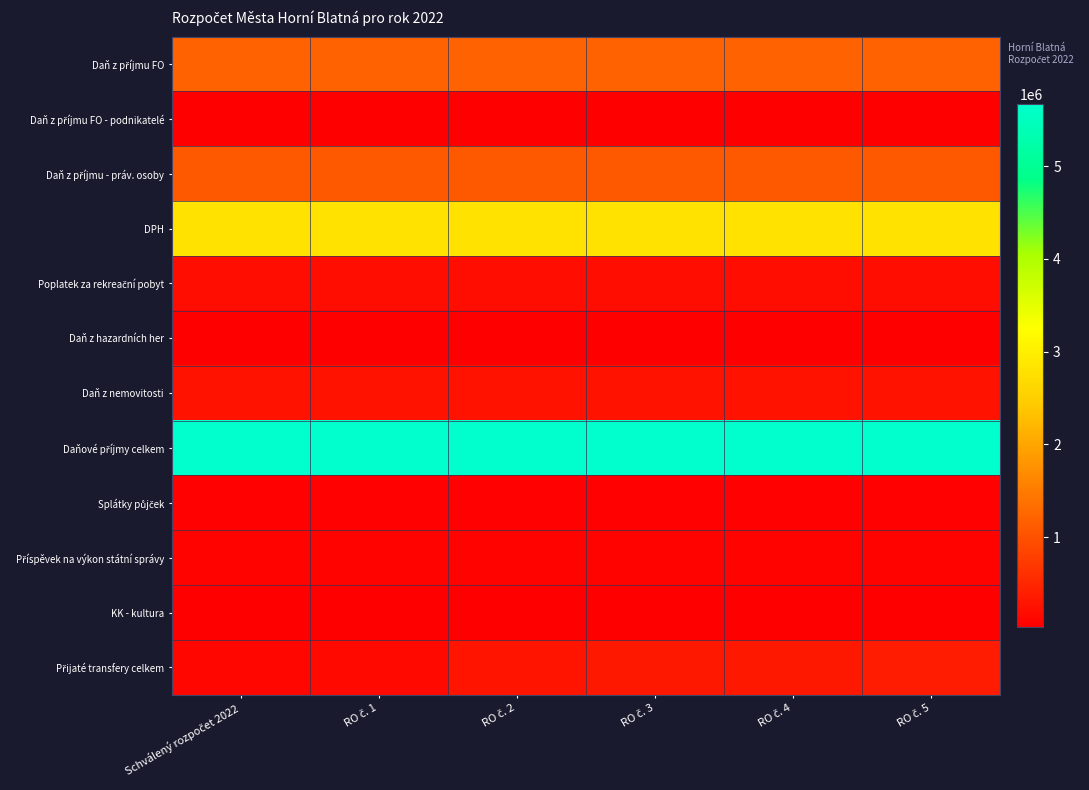

At how many categories does at least one series exceed 4251299?

6